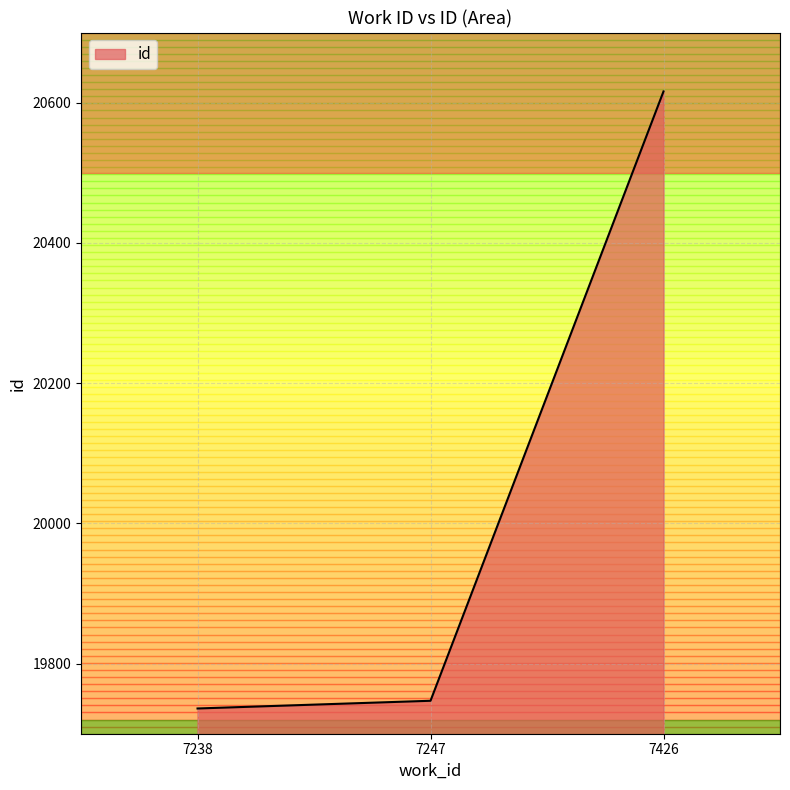

Where is the data nearest to the value 20176?

7247